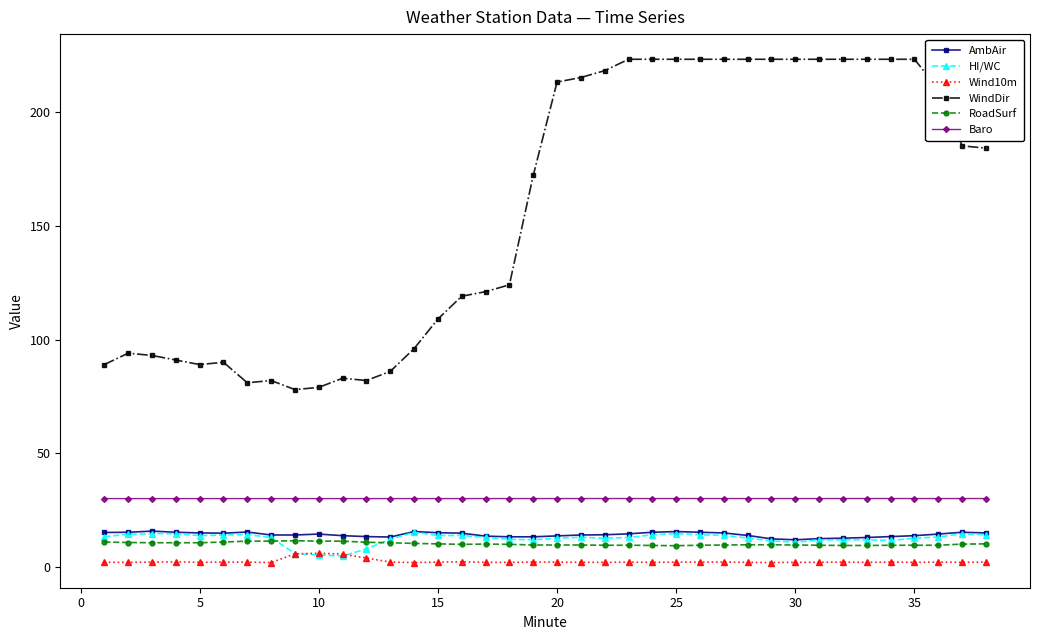

Which series has the largest range (max minus min)?

WindDir